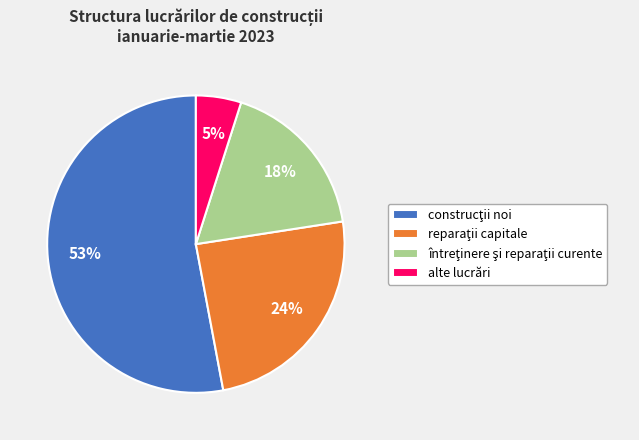

To the nearest percent, what percentage of the pie is alte lucrări?

5%